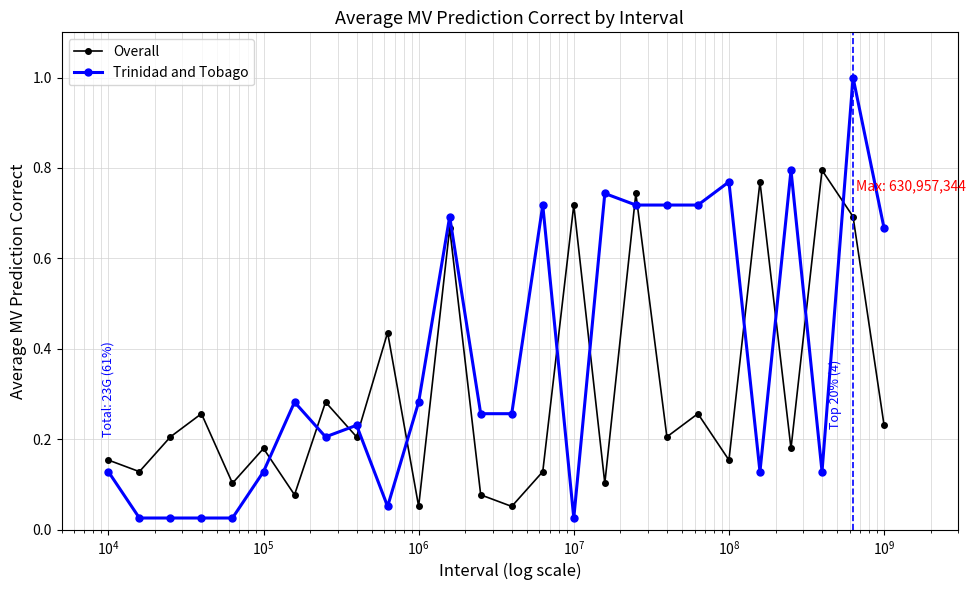

Which series ends up on top after the final intersection of Trinidad and Tobago and Overall?

Trinidad and Tobago